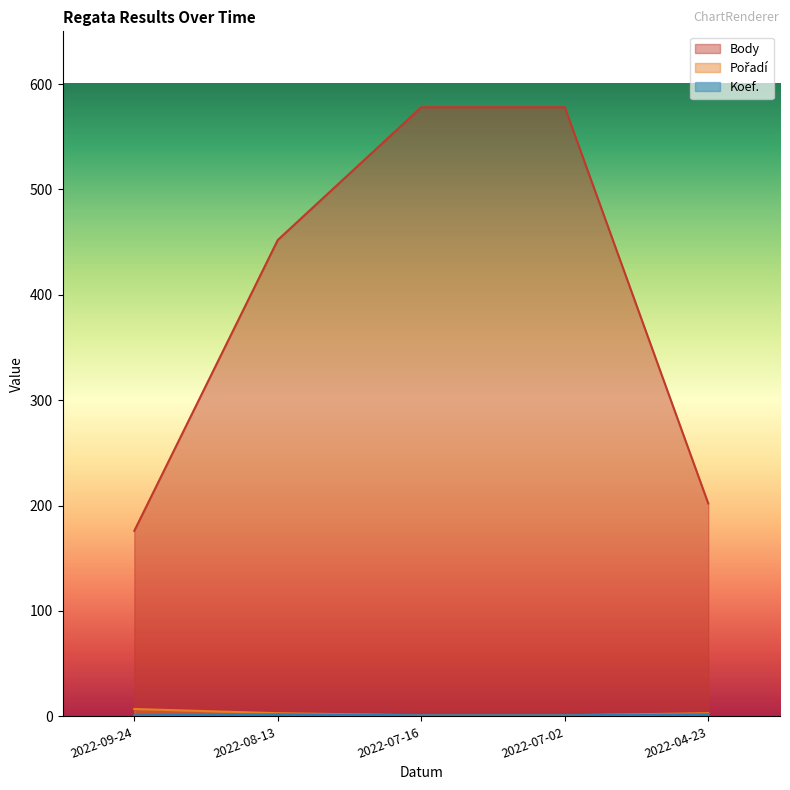

Reading left to right, what are all the values shown in this chart?

Body: 2022-09-24=176	2022-08-13=452	2022-07-16=578	2022-07-02=578	2022-04-23=202
Pořadí: 2022-09-24=7	2022-08-13=3	2022-07-16=1	2022-07-02=1	2022-04-23=3
Koef.: 2022-09-24=1	2022-08-13=2	2022-07-16=1	2022-07-02=1	2022-04-23=2